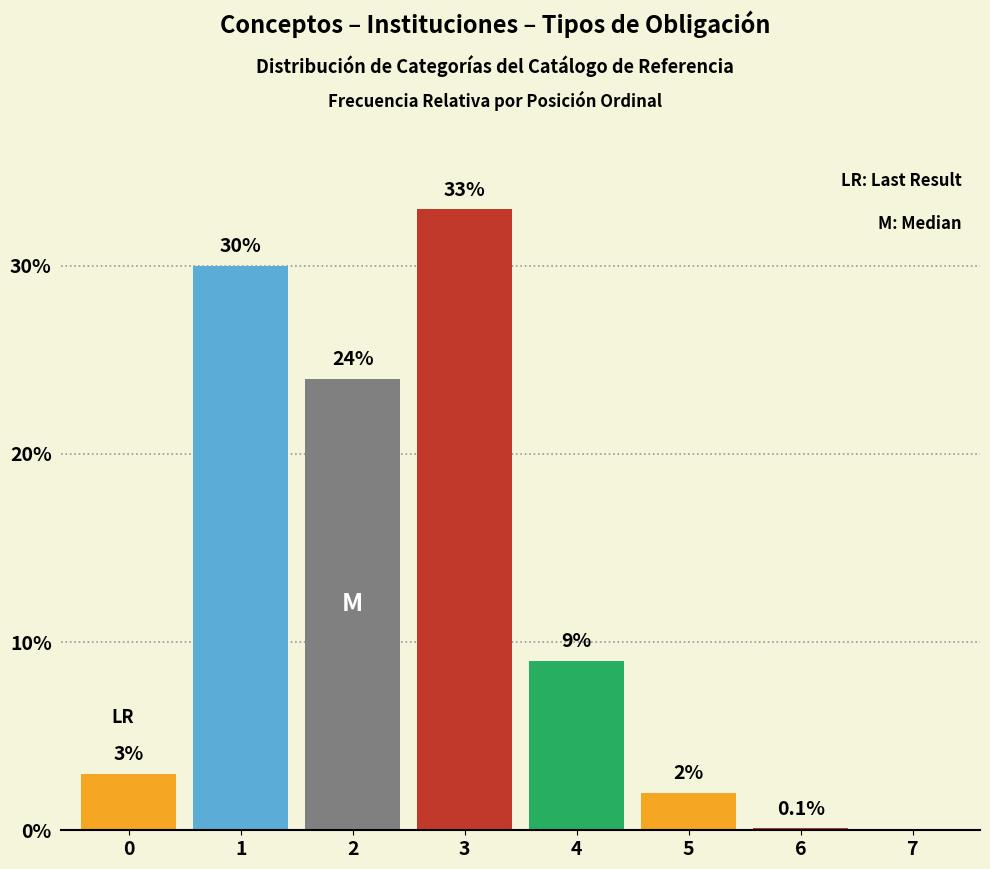

Reading left to right, list all the values displayed in this chart.

0=3.0	1=30.0	2=24.0	3=33.0	4=9.0	5=2.0	6=0.1	7=0.0